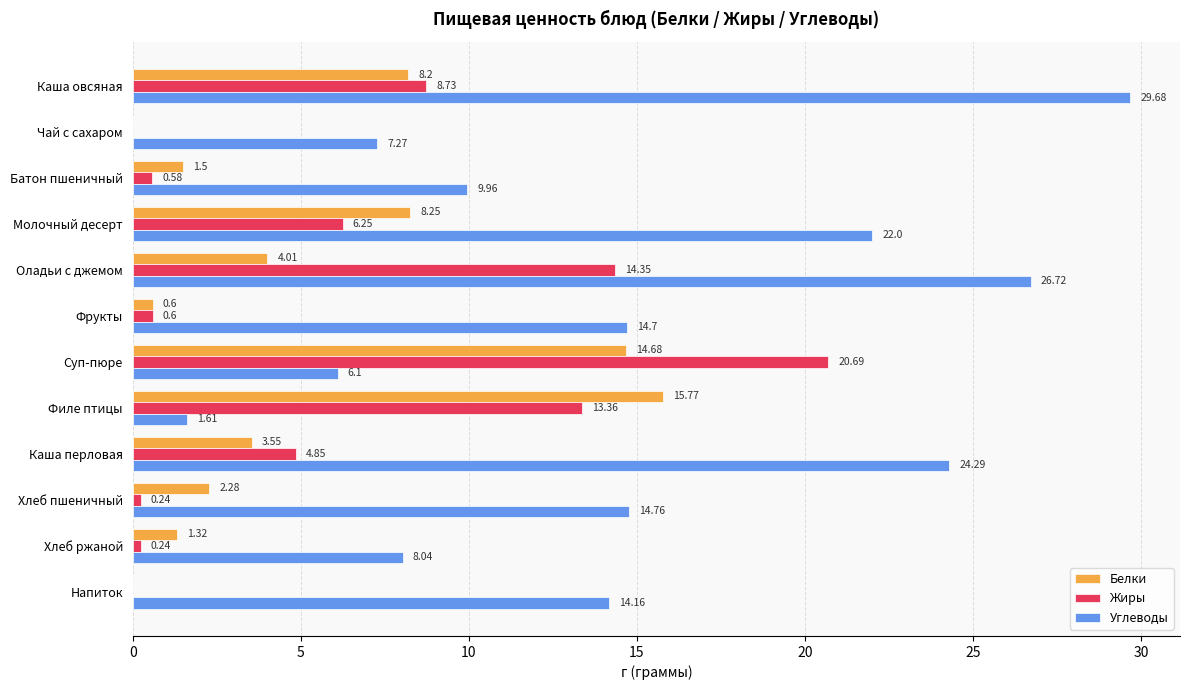

What is the maximum value for Белки?

15.8